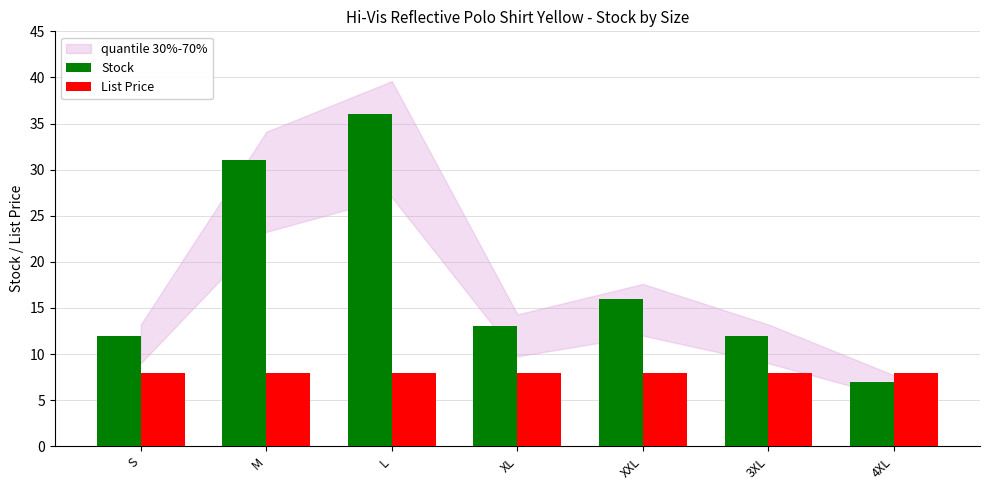

Reading left to right, what are all the values shown in this chart?

Stock: 12.0	31.0	36.0	13.0	16.0	12.0	7.0
List Price: 8.0	8.0	8.0	8.0	8.0	8.0	8.0